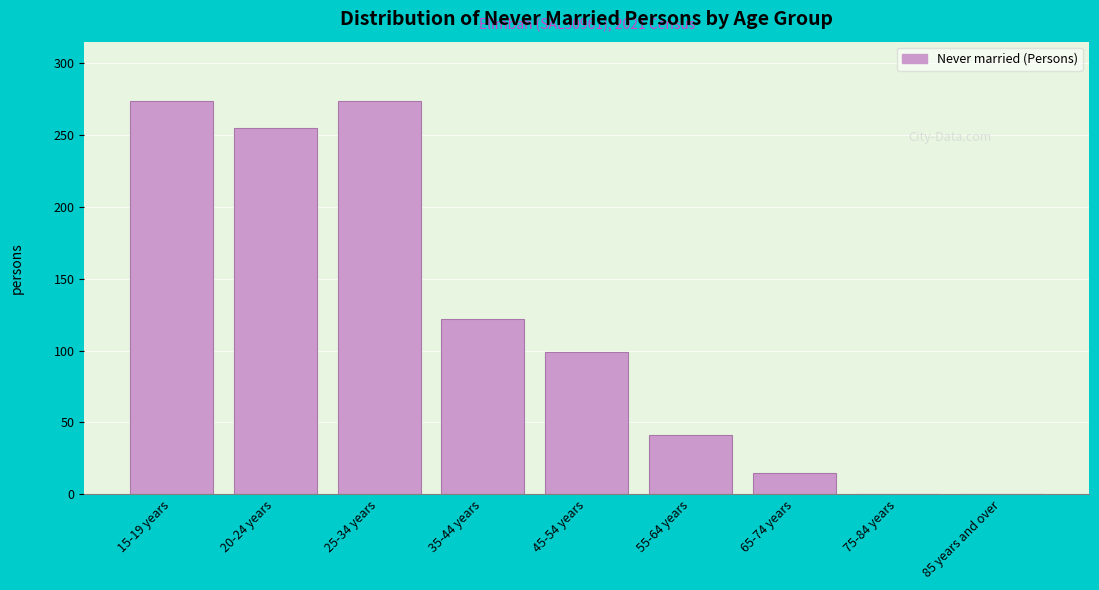

Reading left to right, transcribe all the data shown in this chart.

15-19 years=274	20-24 years=255	25-34 years=274	35-44 years=122	45-54 years=99	55-64 years=41	65-74 years=15	75-84 years=0	85 years and over=0